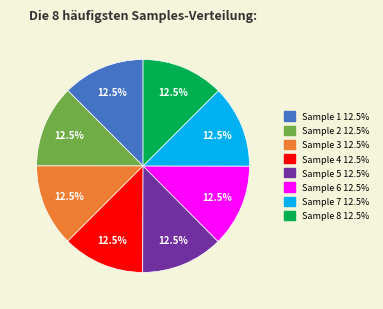

To the nearest percent, what is the average slice percentage?

12%